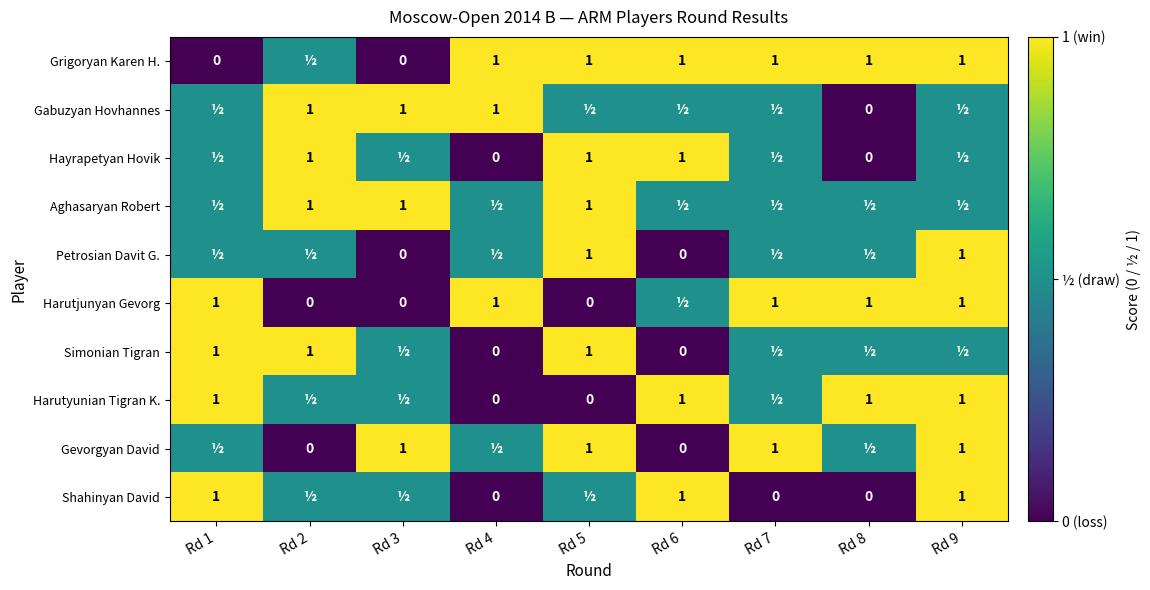

The value of Harutjunyan Gevorg at Rd 4 is 1.0. True or false?

True